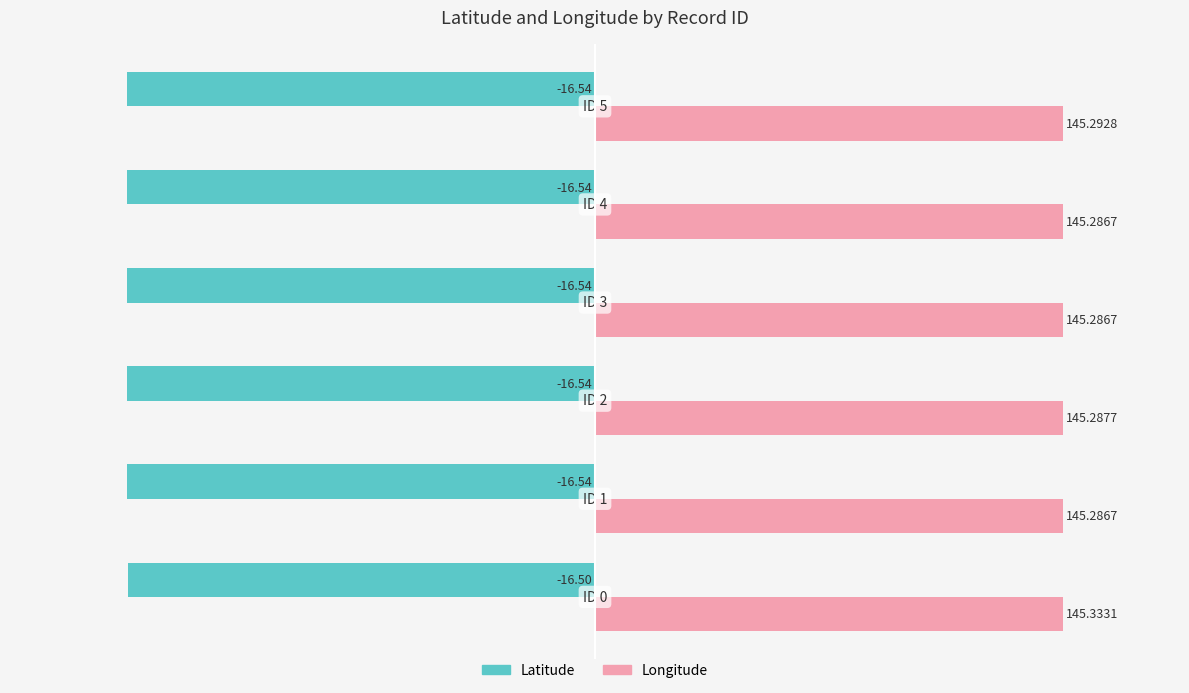

What are all the series names shown in the legend?

Latitude, Longitude